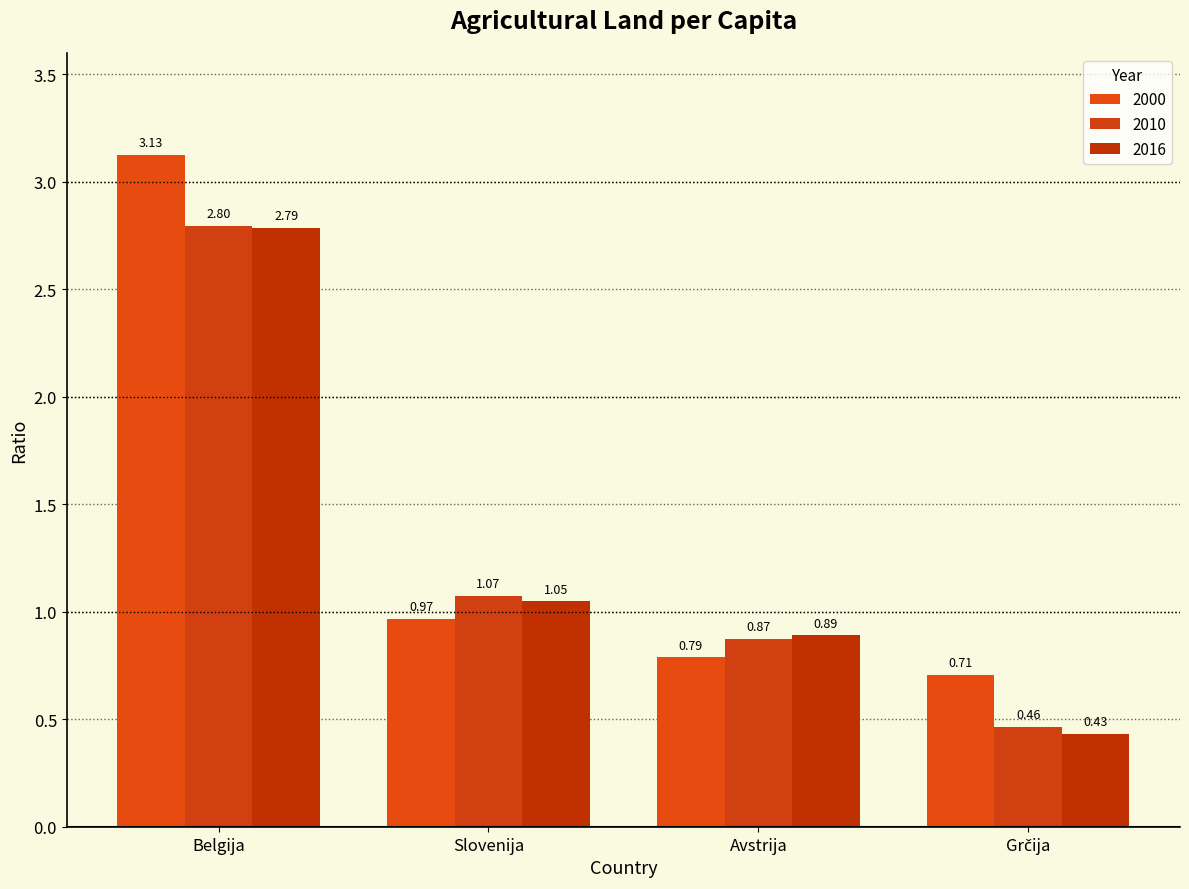

Count the number of data series in this chart.

3